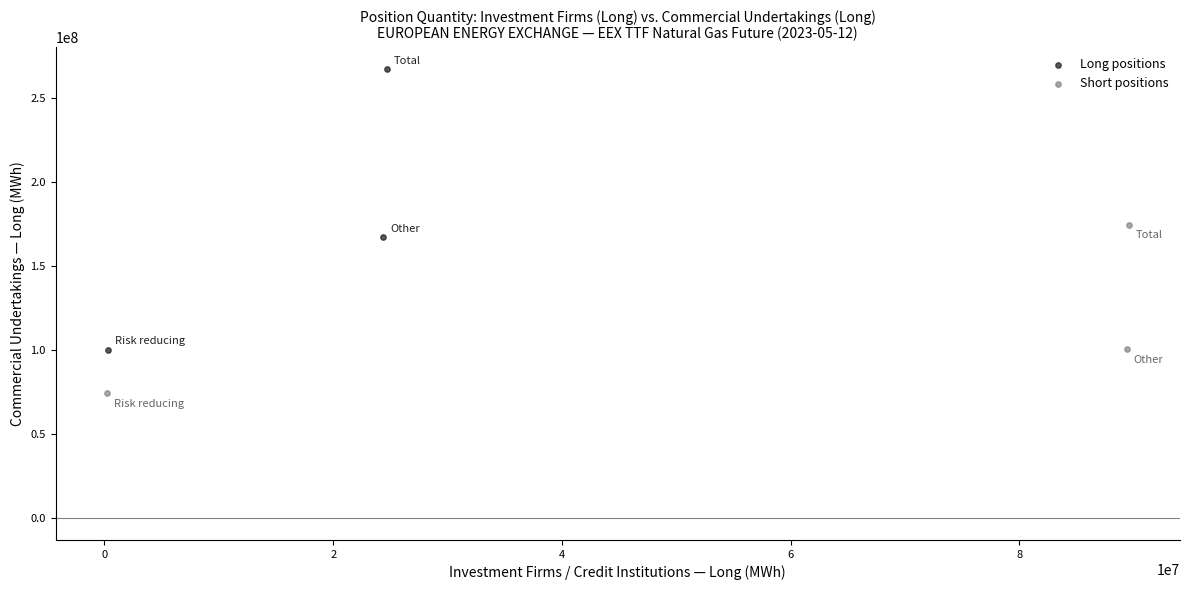

Which series contains the lowest Y value?

Short positions